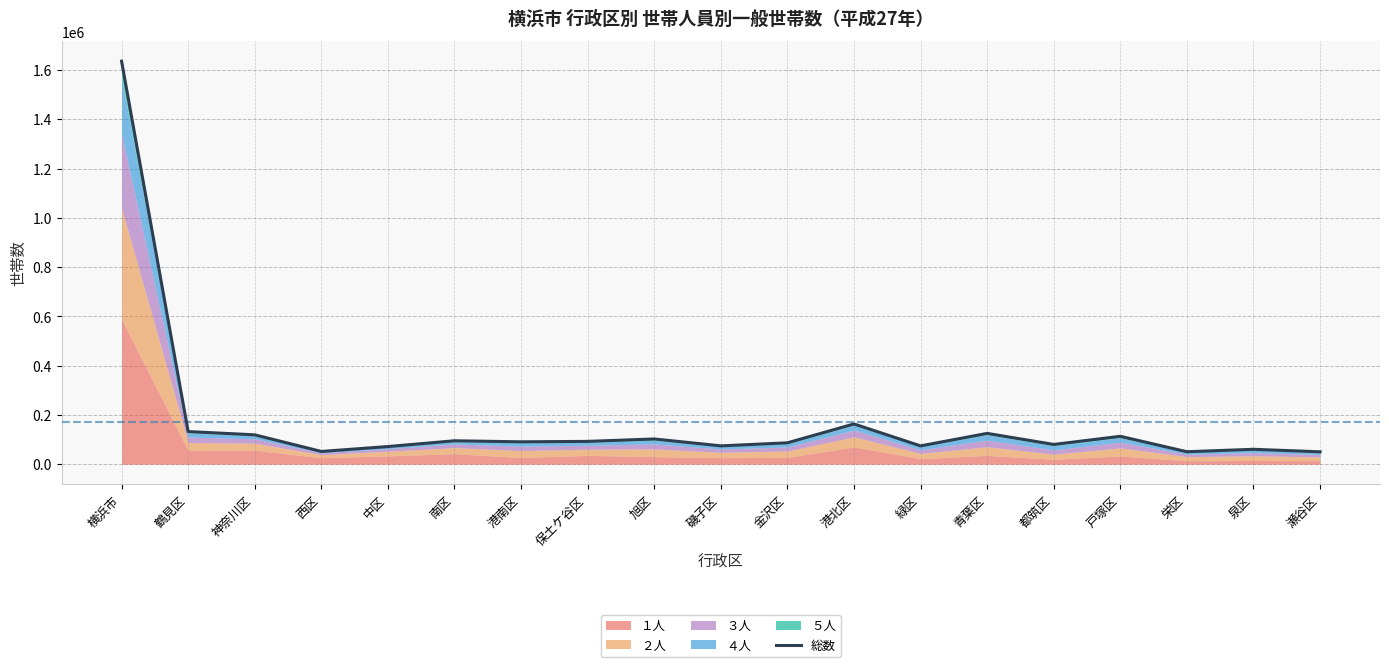

At which category does the chart reach its peak across all series?

横浜市